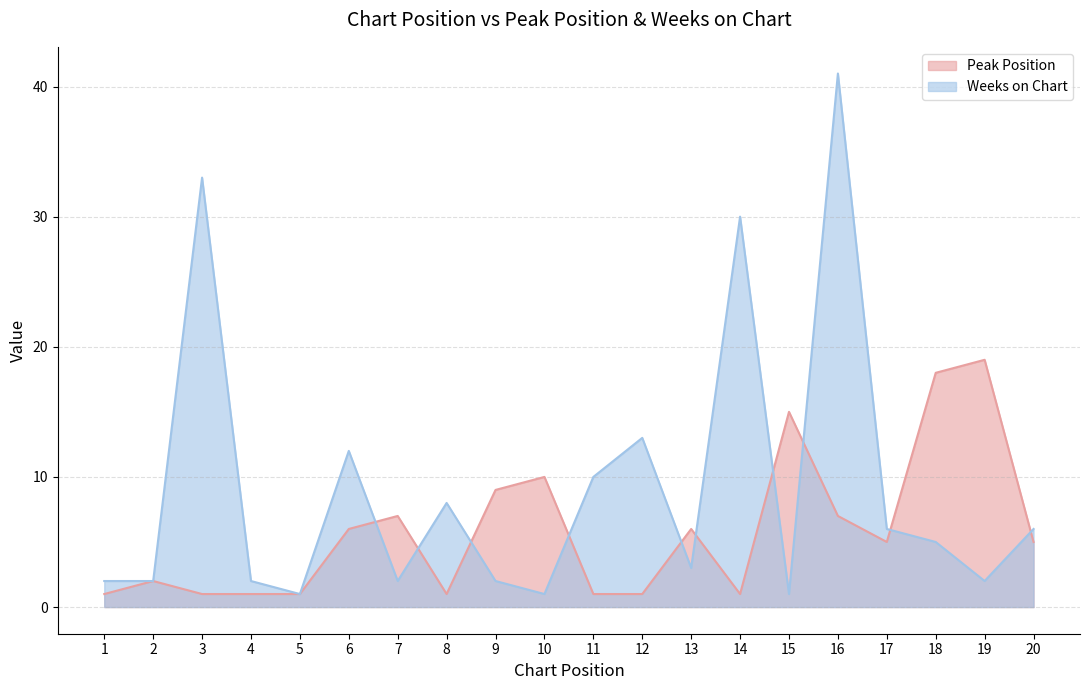

Between which two adjacent categories do Peak Position and Weeks on Chart first intersect?

6 and 7